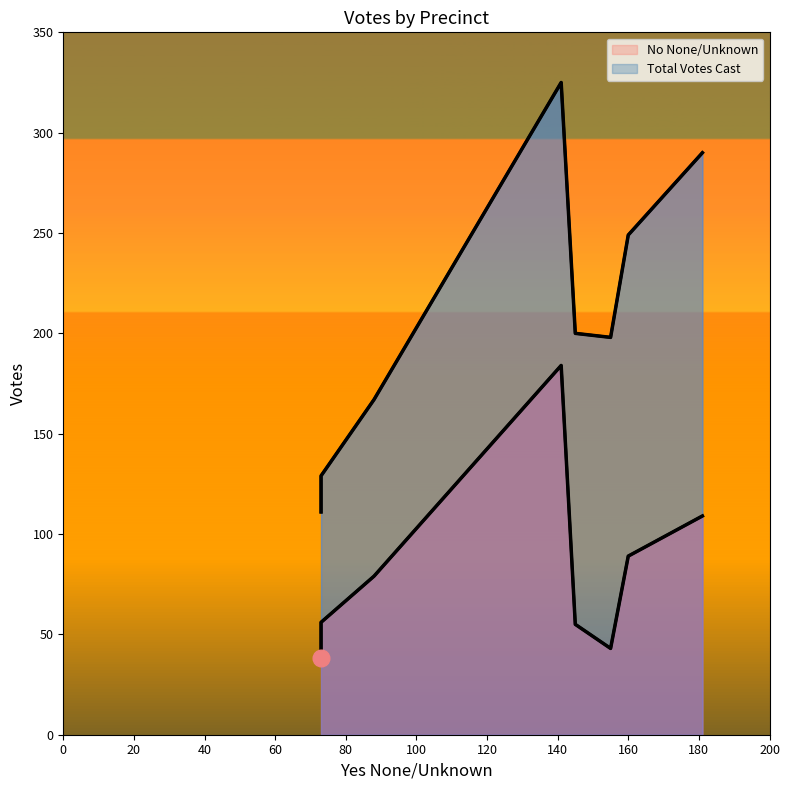

At how many categories does at least one series exceed 193?

5